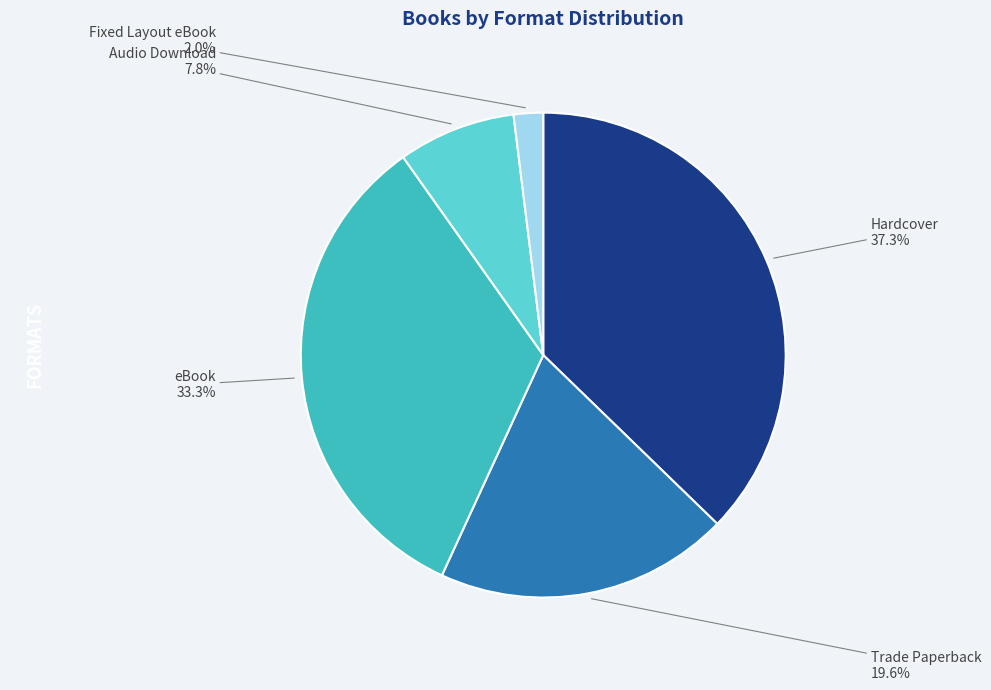

Is there a majority slice in this chart?

No